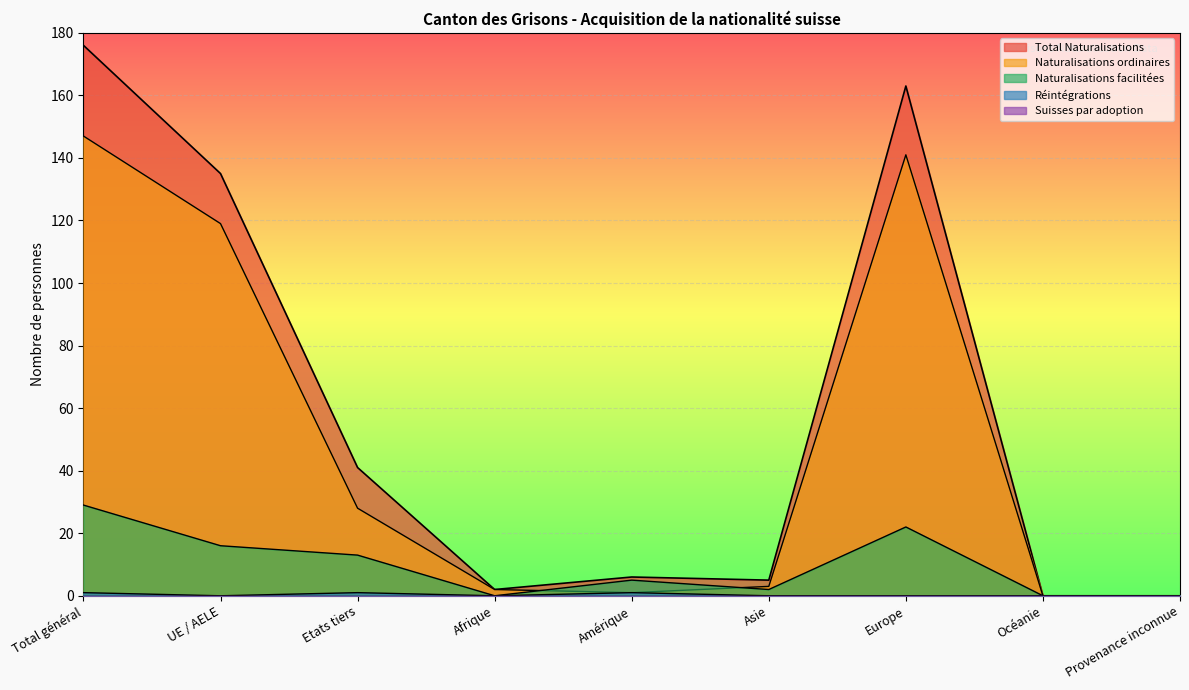

In Naturalisations ordinaires, how many points are lower than both neighbors (excluding endpoints)?

1